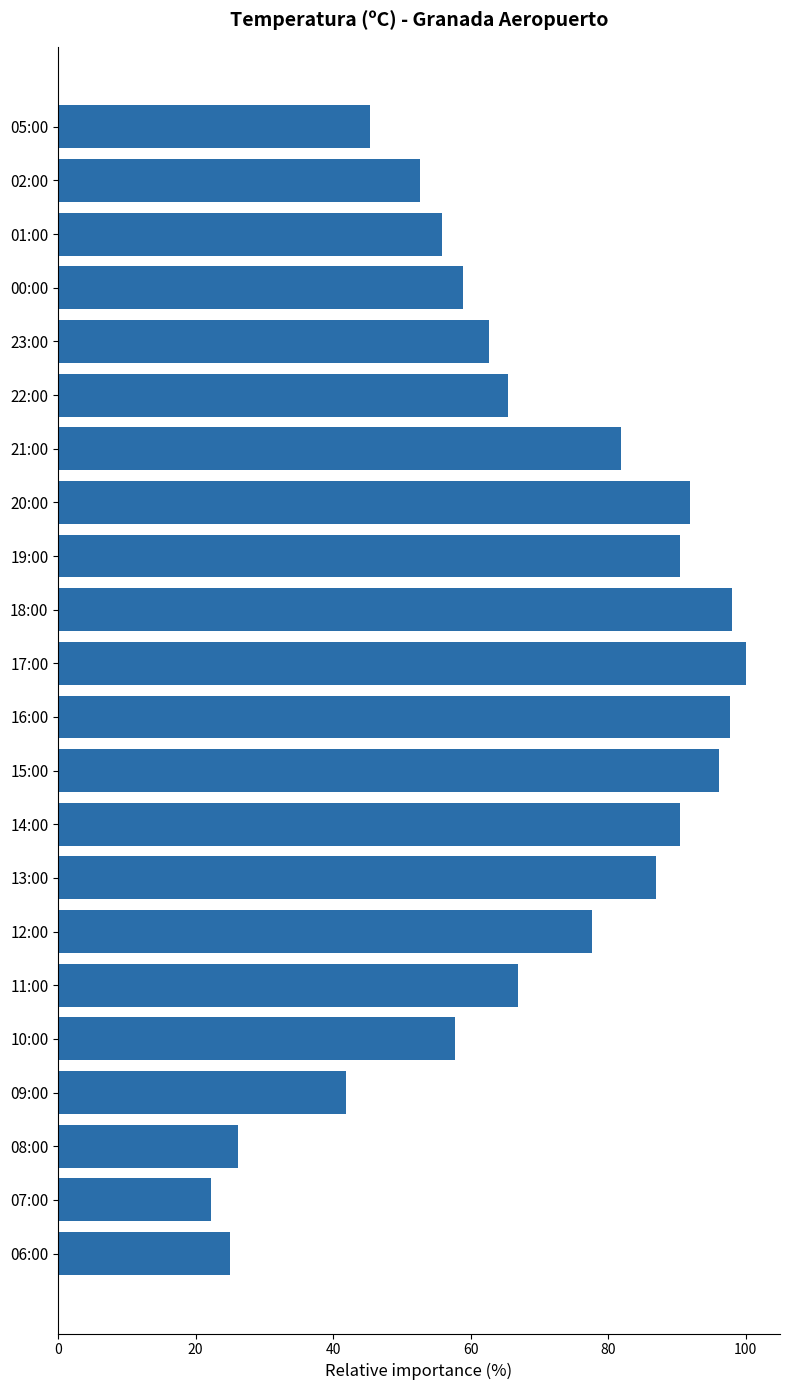

Is it true that the value at 10:00 is 57.7?

True